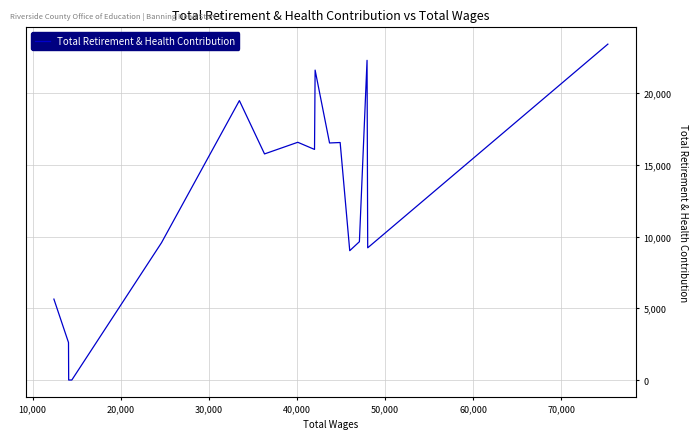

What is the difference between the maximum and minimum values?

23418